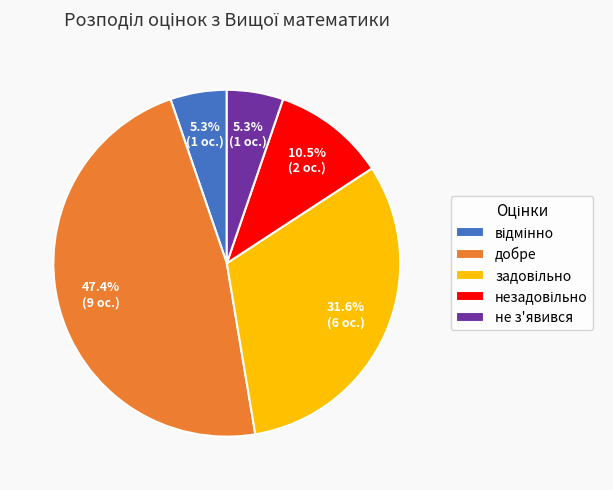

To the nearest percent, what is the difference between the largest and smallest slice percentages?

42%